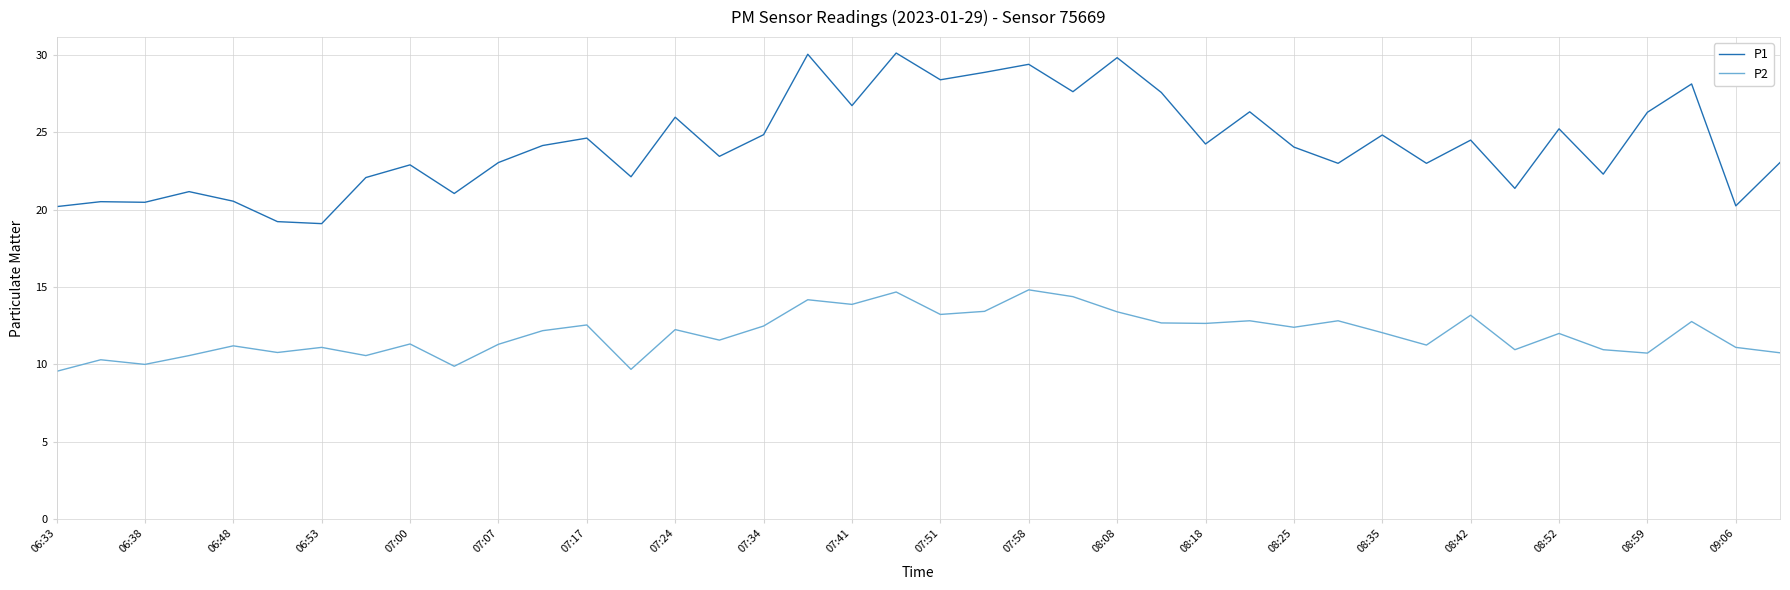

True or false: P2 and P1 intersect in this chart.

False